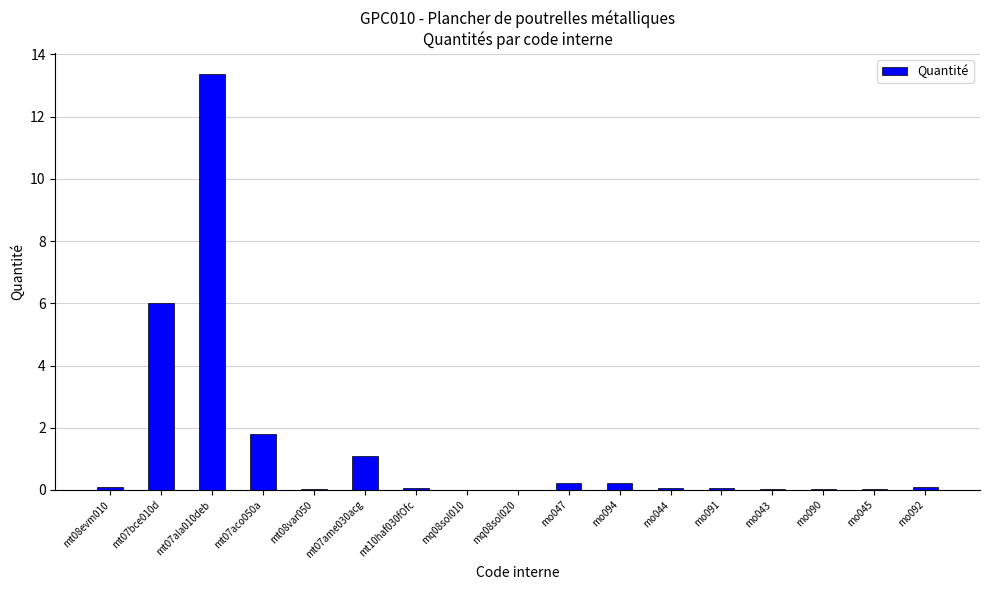

What is the sum of all values?

23.2